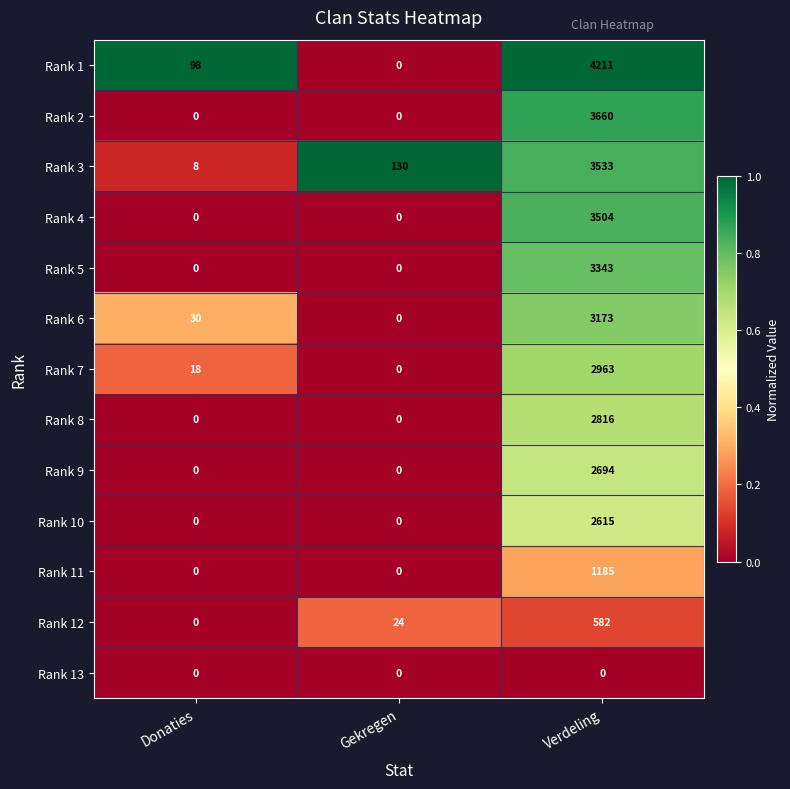

Is it true that Rank 4 equals 0 at Donaties?

True